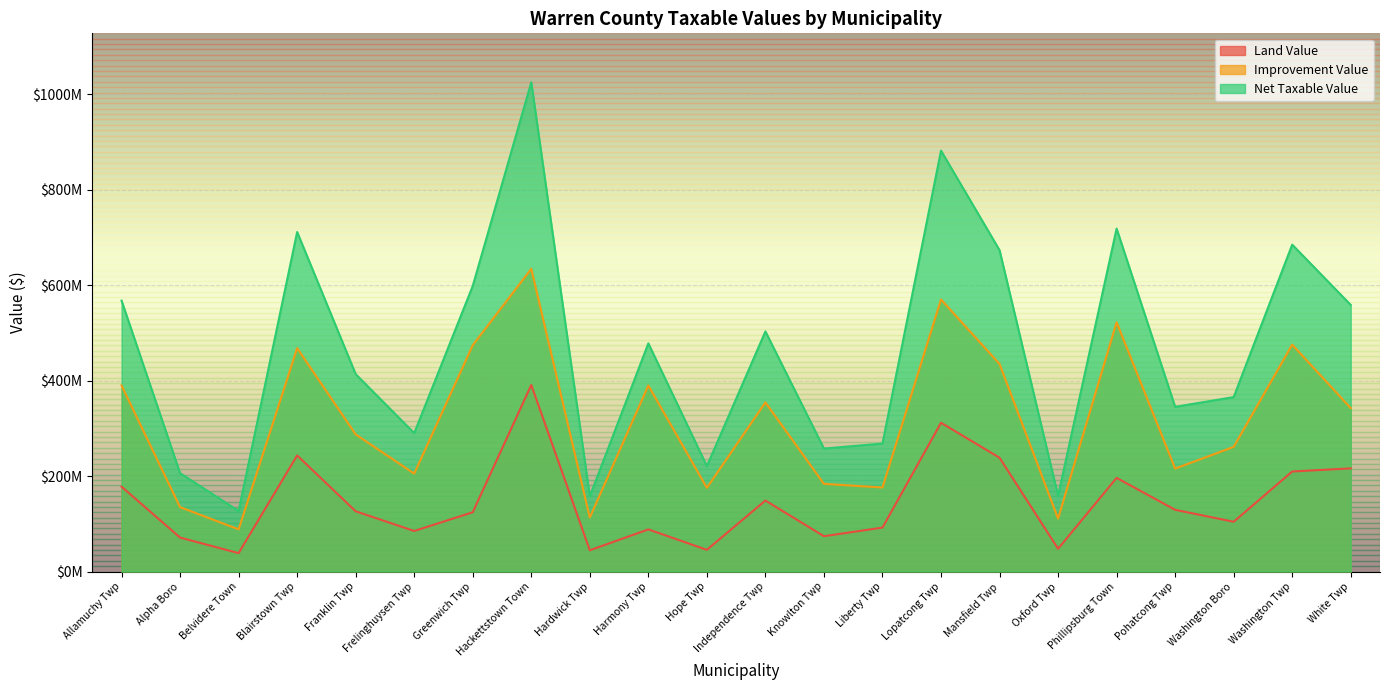

Reading left to right, extract all data points from this chart.

Land Value: Allamuchy Twp=177700900	Alpha Boro=71140787	Belvidere Town=38520350	Blairstown Twp=243133000	Franklin Twp=126185095	Frelinghuysen Twp=84894500	Greenwich Twp=124171100	Hackettstown Town=390665900	Hardwick Twp=44506950	Harmony Twp=88242500	Hope Twp=45447200	Independence Twp=148650800	Knowlton Twp=73955440	Liberty Twp=92029700	Lopatcong Twp=311588036	Mansfield Twp=238318965	Oxford Twp=47652400	Phillipsburg Town=196128225	Pohatcong Twp=129273995	Washington Boro=104261600	Washington Twp=209478068	White Twp=216059998
Improvement Value: Allamuchy Twp=389617300	Alpha Boro=134795000	Belvidere Town=88389522	Blairstown Twp=467849200	Franklin Twp=287176600	Frelinghuysen Twp=204996878	Greenwich Twp=473884590	Hackettstown Town=633945040	Hardwick Twp=113082350	Harmony Twp=389581800	Hope Twp=175313400	Independence Twp=354159100	Knowlton Twp=183611400	Liberty Twp=175968200	Lopatcong Twp=569767386	Mansfield Twp=434638500	Oxford Twp=110961900	Phillipsburg Town=521989800	Pohatcong Twp=215648920	Washington Boro=261034300	Washington Twp=475057008	White Twp=342249700
Net Taxable Value: Allamuchy Twp=567318200	Alpha Boro=205935787	Belvidere Town=126909872	Blairstown Twp=710982200	Franklin Twp=413361695	Frelinghuysen Twp=289891378	Greenwich Twp=598055690	Hackettstown Town=1024610940	Hardwick Twp=157589300	Harmony Twp=477824300	Hope Twp=220760600	Independence Twp=502809900	Knowlton Twp=257566840	Liberty Twp=267997900	Lopatcong Twp=881355422	Mansfield Twp=672957465	Oxford Twp=158614300	Phillipsburg Town=718118025	Pohatcong Twp=344922915	Washington Boro=365295900	Washington Twp=684535076	White Twp=558309698